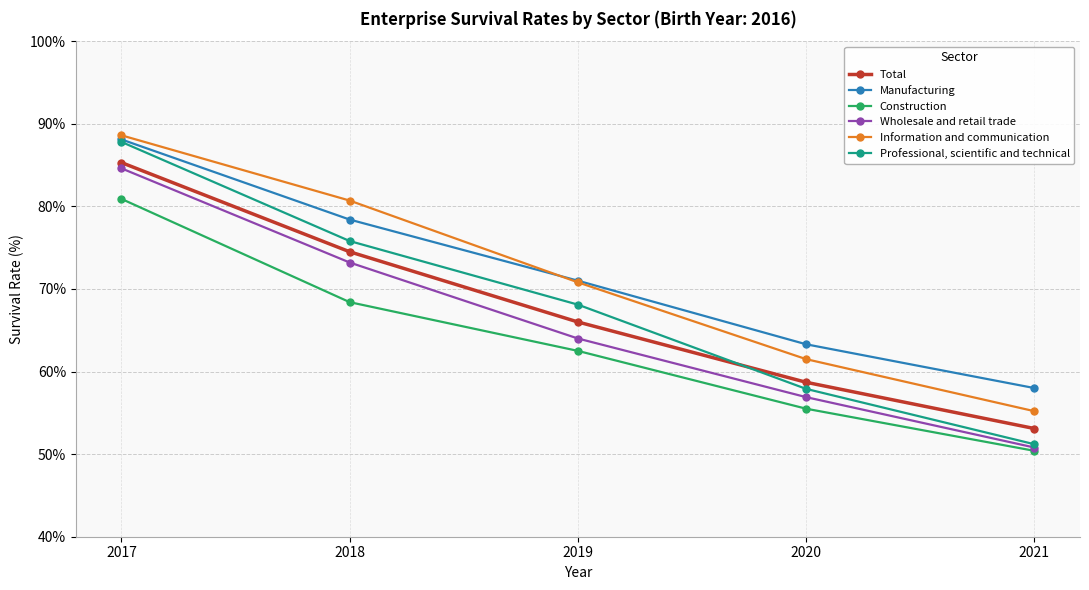

Is this an area chart (filled region under the line)?

No